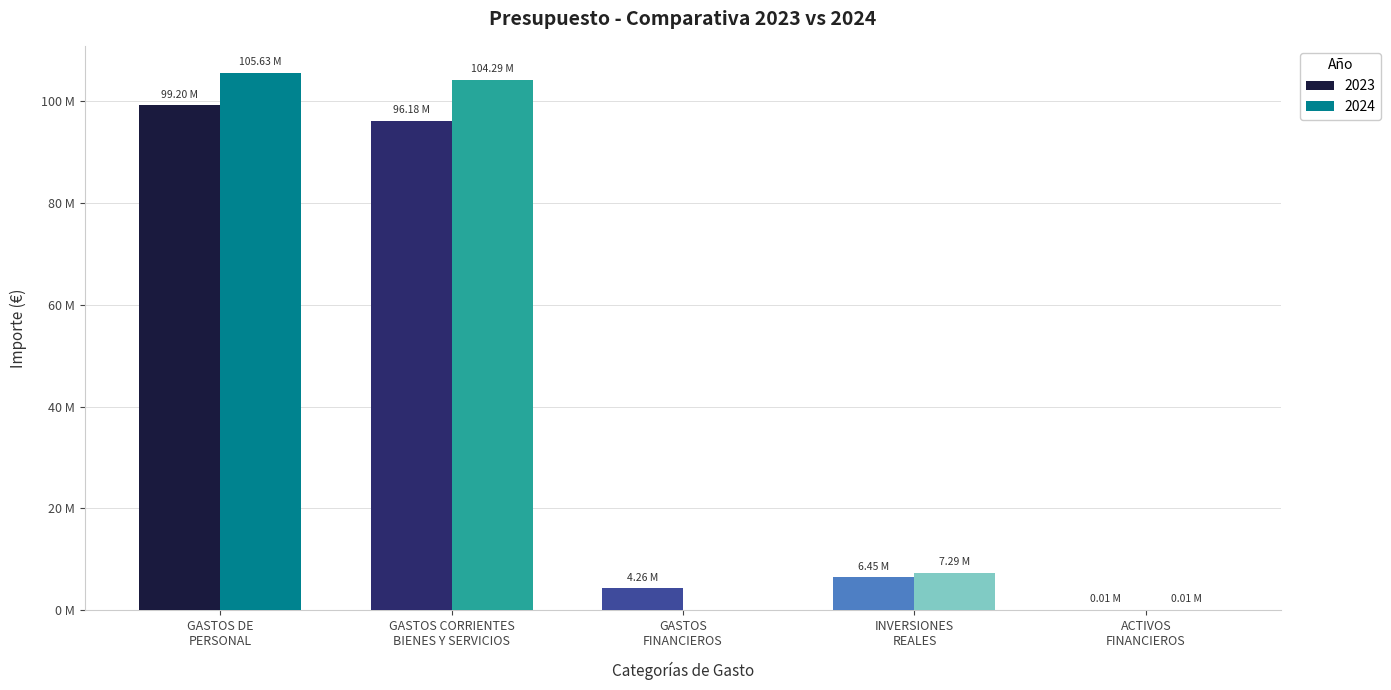

What is the label of the 3rd bar from the right?

GASTOS FINANCIEROS